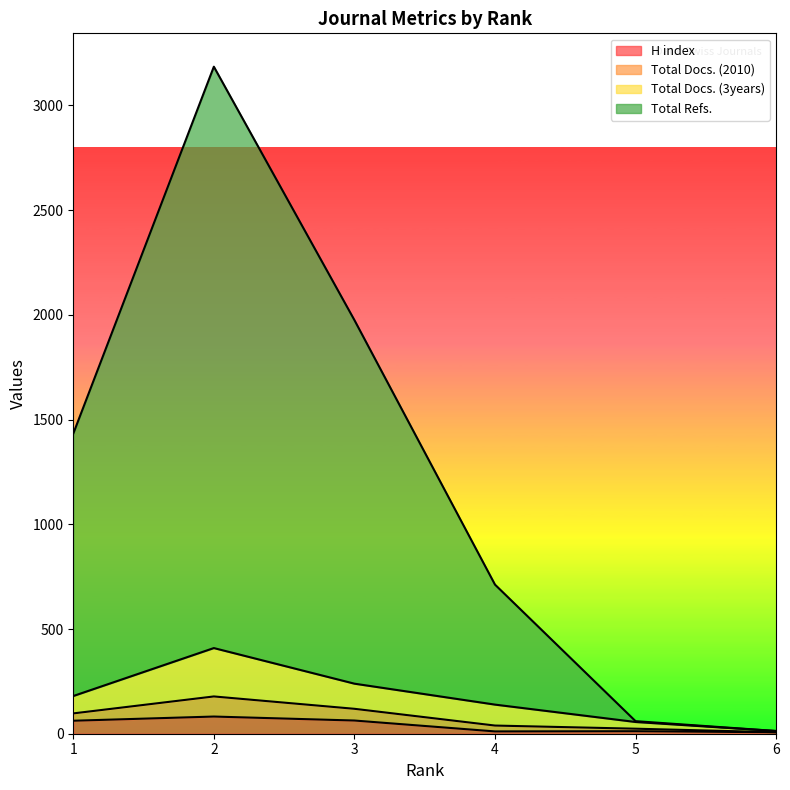

The value of Total Docs. (2010) at 2 is 635. True or false?

False